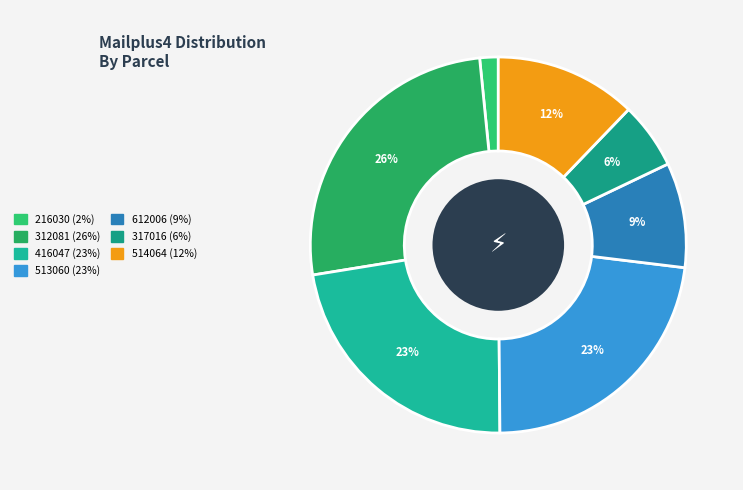

How many segments does this pie chart have?

7